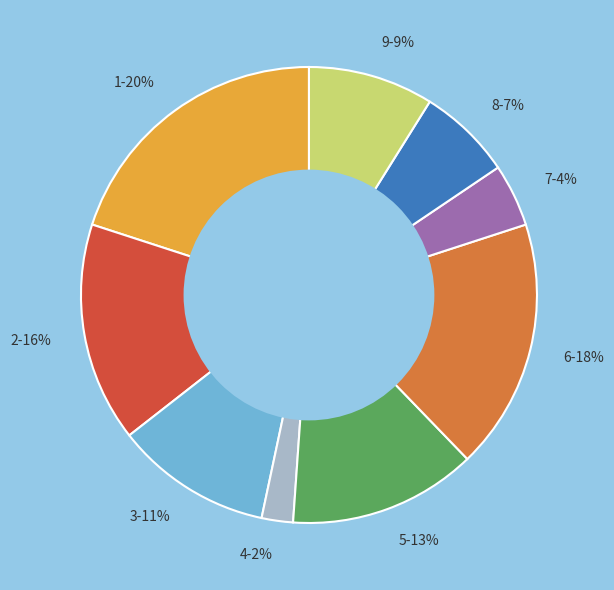

To the nearest percent, what portion does 7 represent?

4%